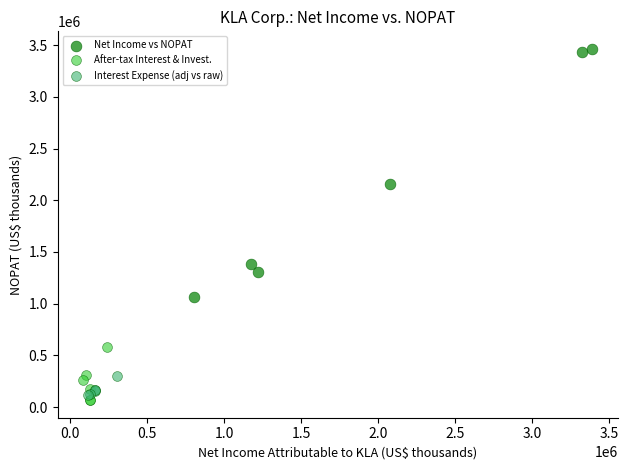

Which series has the widest spread of Y values?

Net Income vs NOPAT